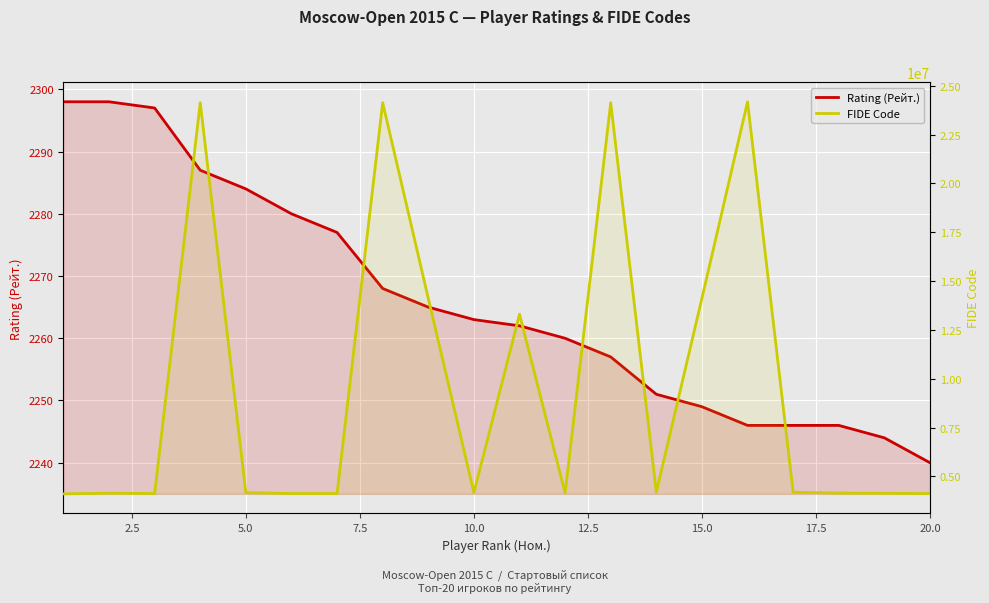

True or false: Rating (Рейт.) and FIDE Code intersect in this chart.

False